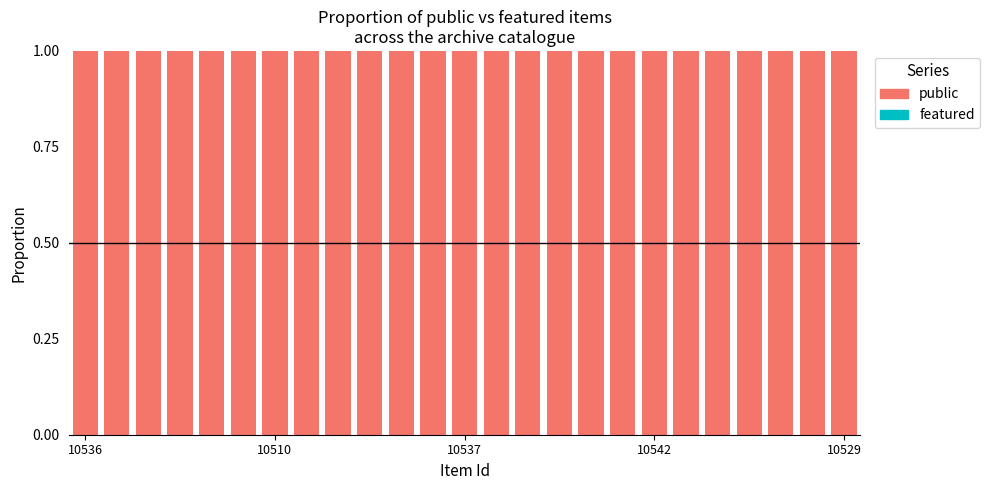

What are all the series names shown in the legend?

featured, public